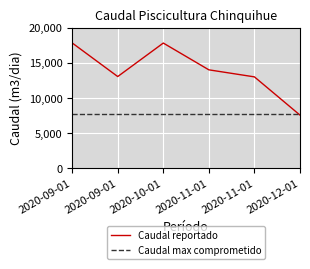

What is the sum of all Caudal reportado values?

83141.4